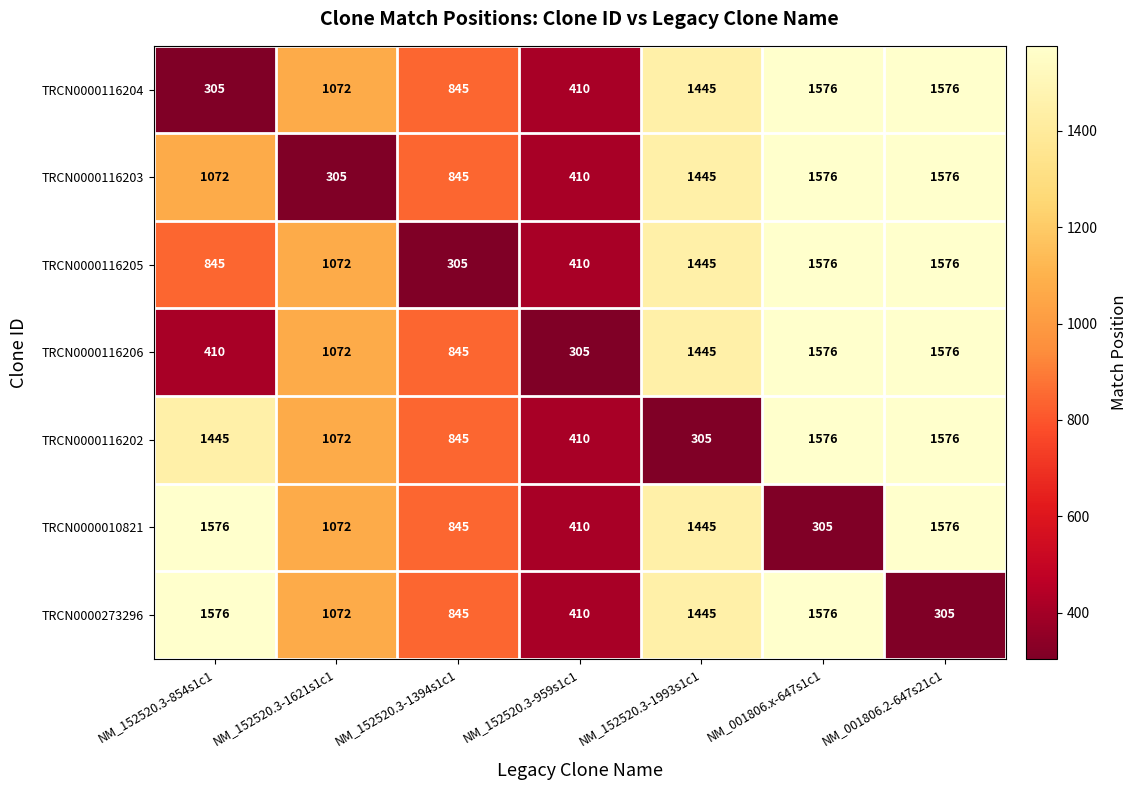

Is the value of TRCN0000116202 at NM_152520.3-1993s1c1 greater than the value of TRCN0000010821 at NM_152520.3-1993s1c1?

No